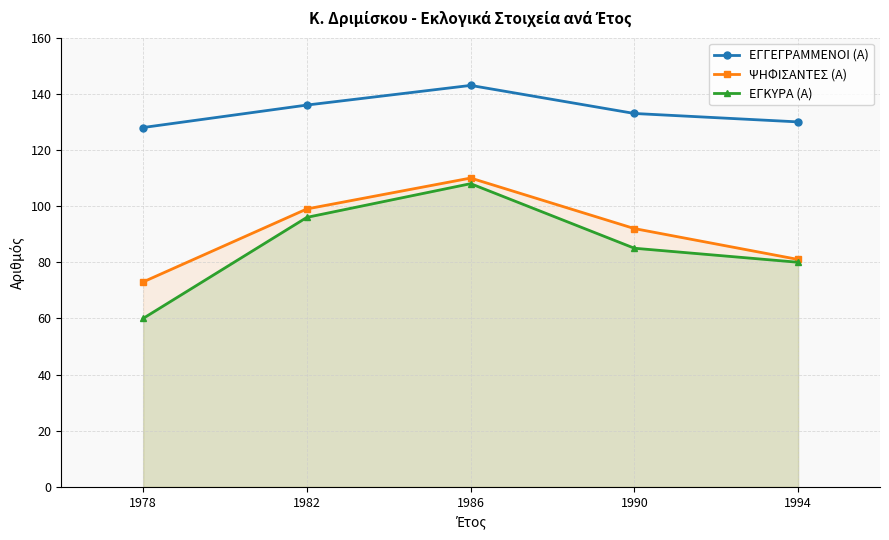

Rank the categories by ΕΓΚΥΡΑ (Α) value from highest to lowest.

1986, 1982, 1990, 1994, 1978